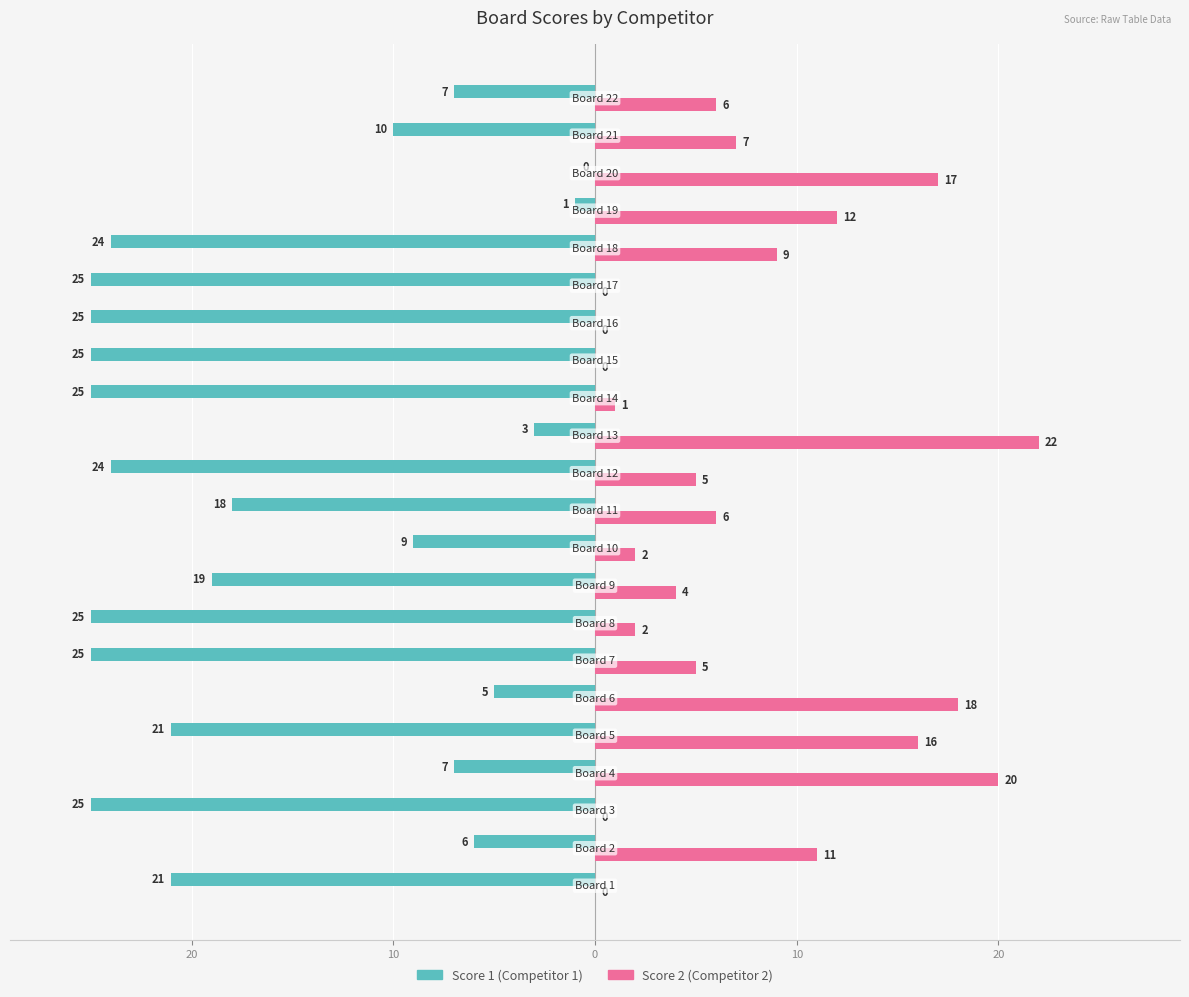

What are all the series names shown in the legend?

Score 1 (Competitor 1), Score 2 (Competitor 2)